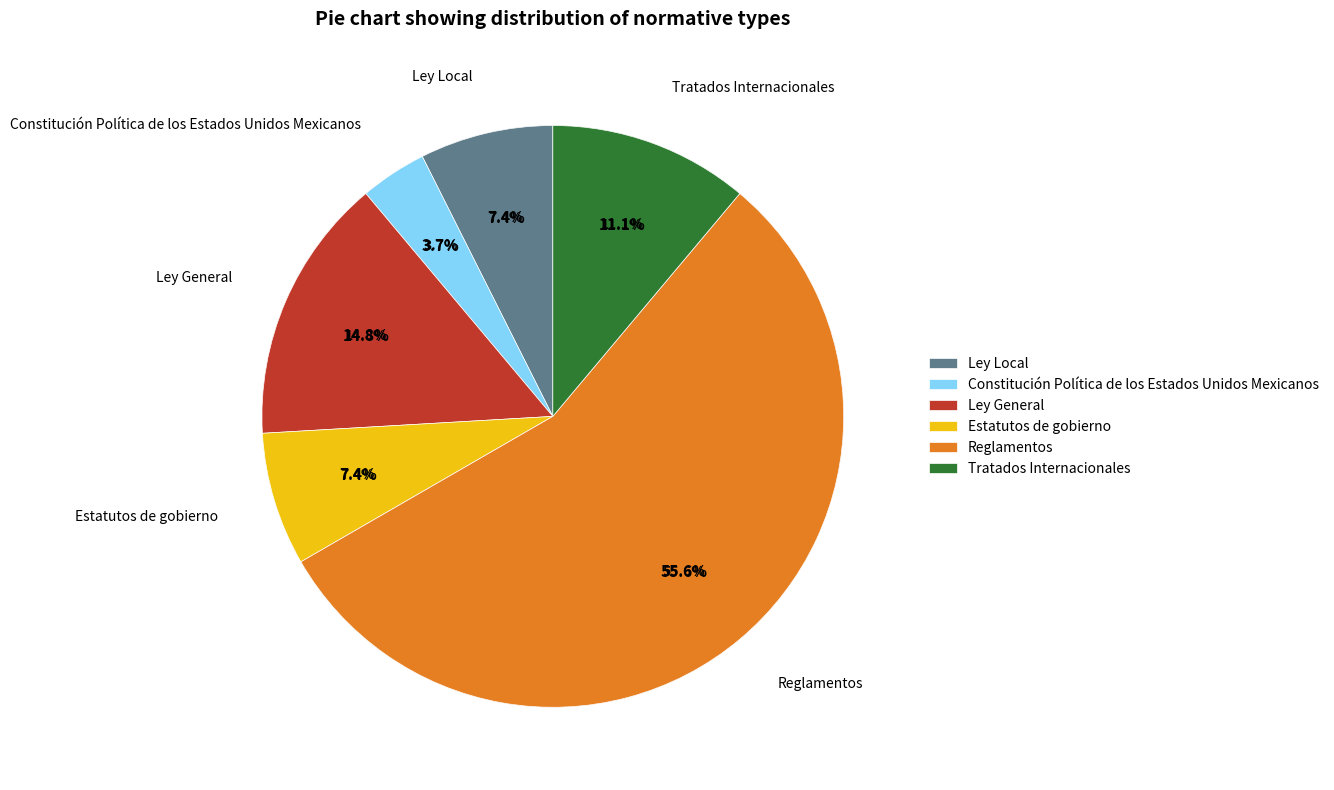

Which category has the biggest portion of the pie?

Reglamentos